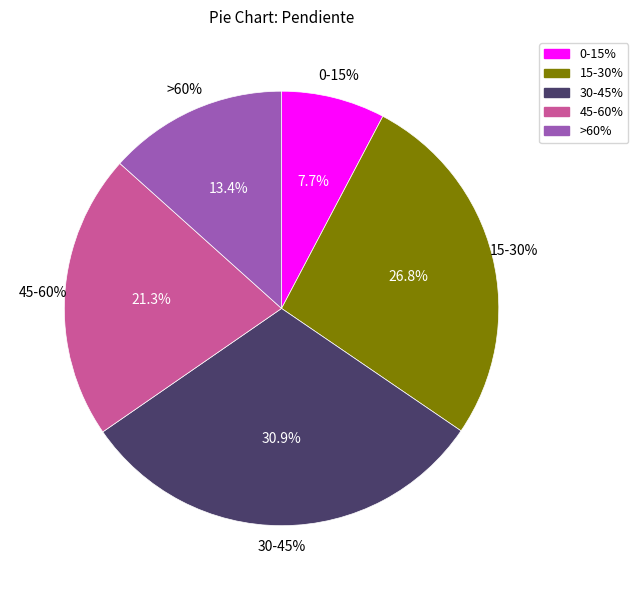

Is it true that 0-15% is 8% of the pie?

True